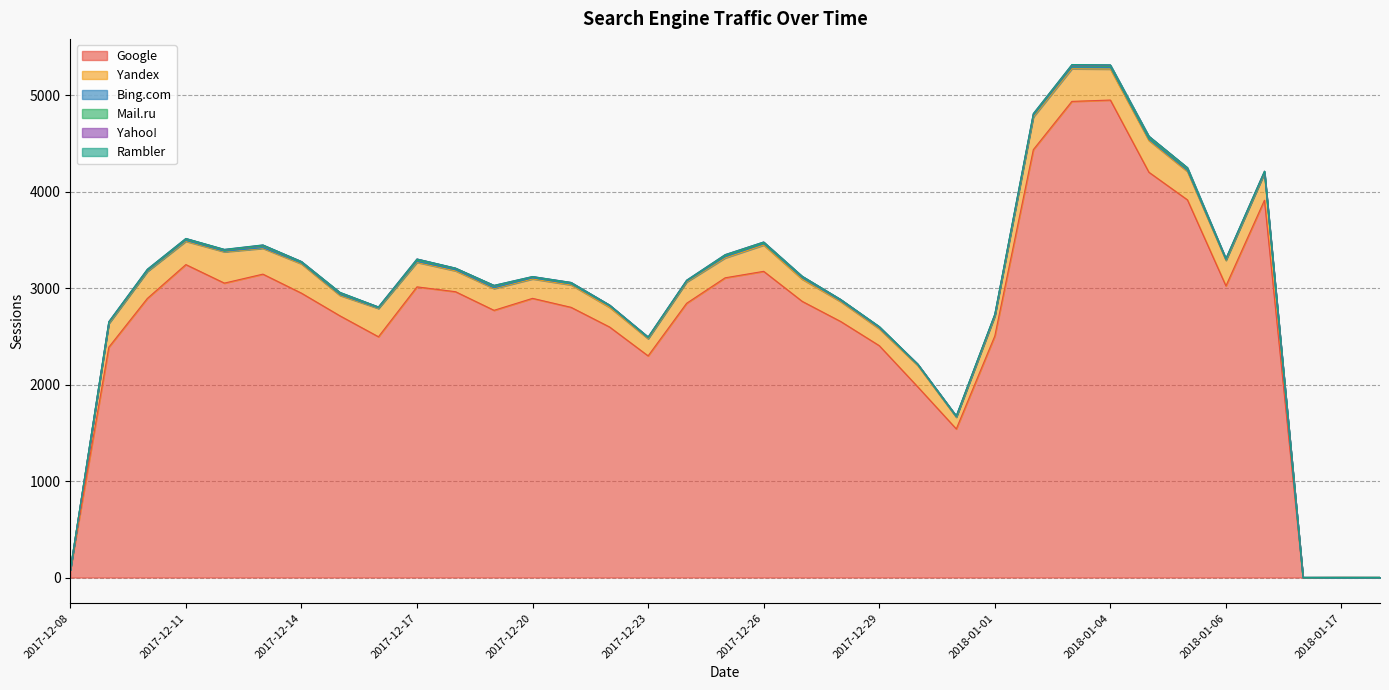

What is the label of the 25th point from the right?

2017-12-18